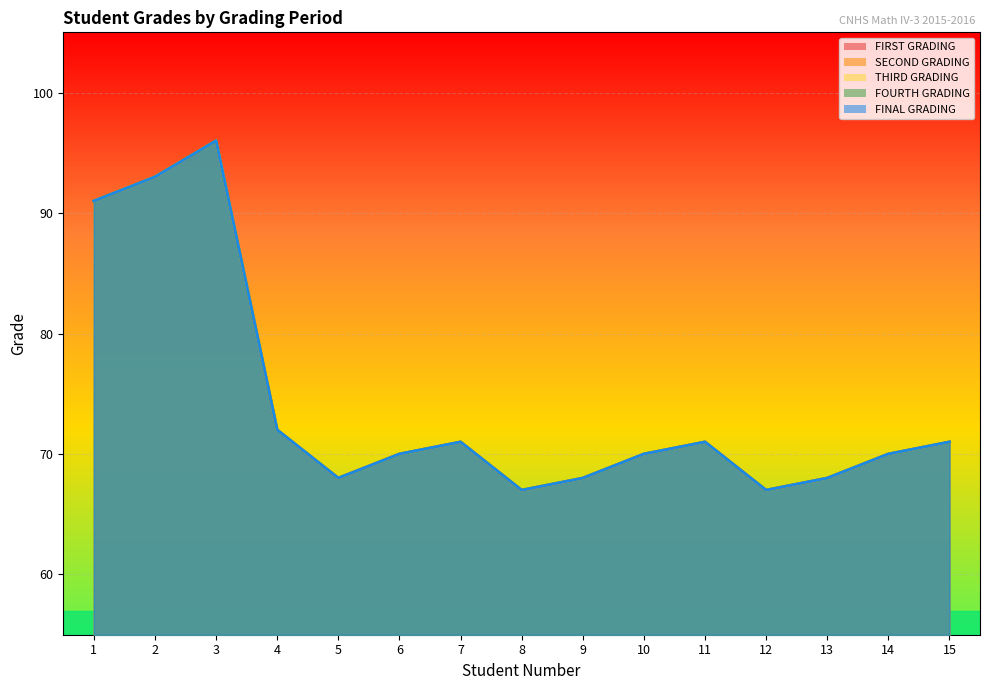

What is the sum of all THIRD GRADING values?

1113